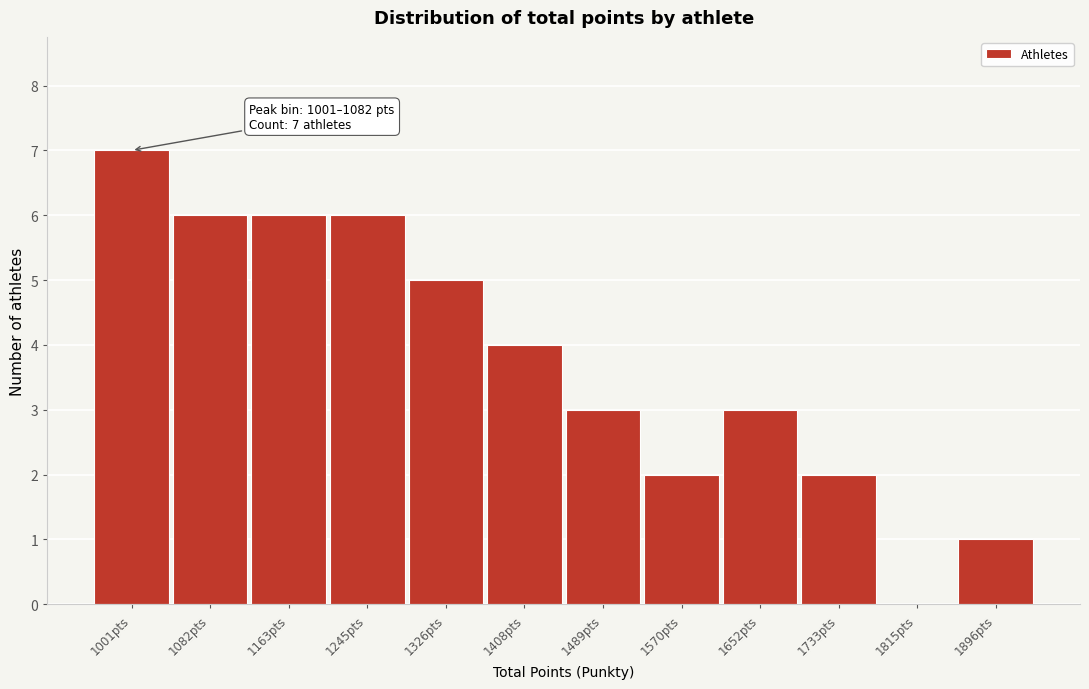

Reading left to right, list all the values displayed in this chart.

1001pts=7	1082pts=6	1163pts=6	1245pts=6	1326pts=5	1408pts=4	1489pts=3	1570pts=2	1652pts=3	1733pts=2	1815pts=0	1896pts=1